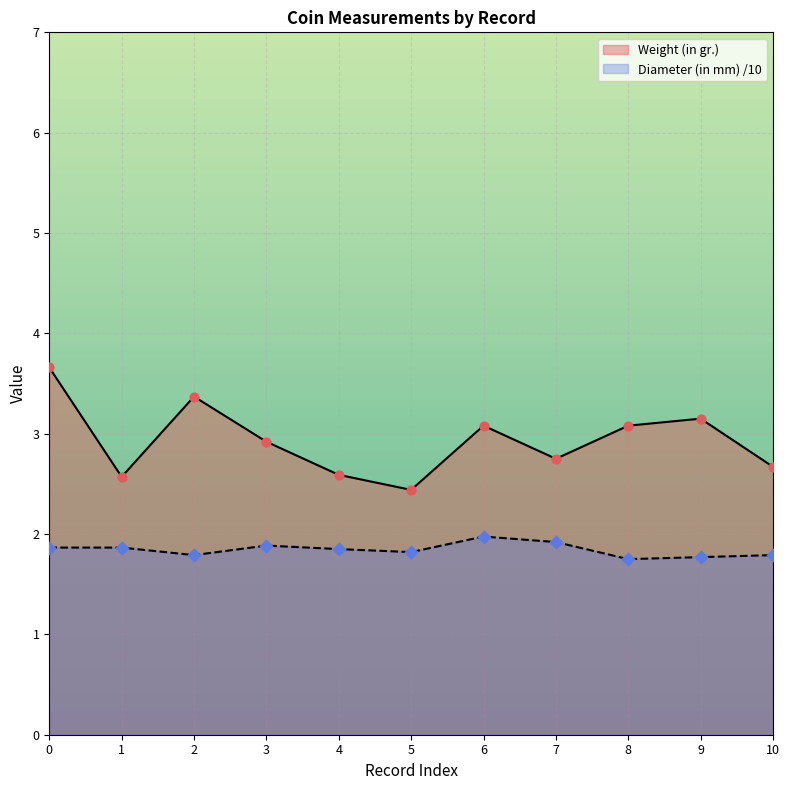

Between 0 and 8, which series saw the biggest shift?

Weight (in gr.)